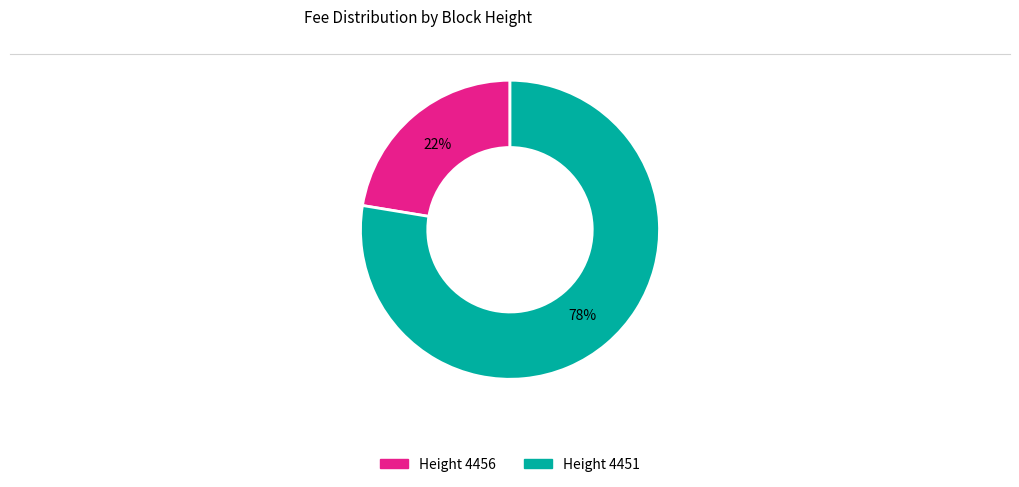

To the nearest percent, what is the average slice percentage?

50%